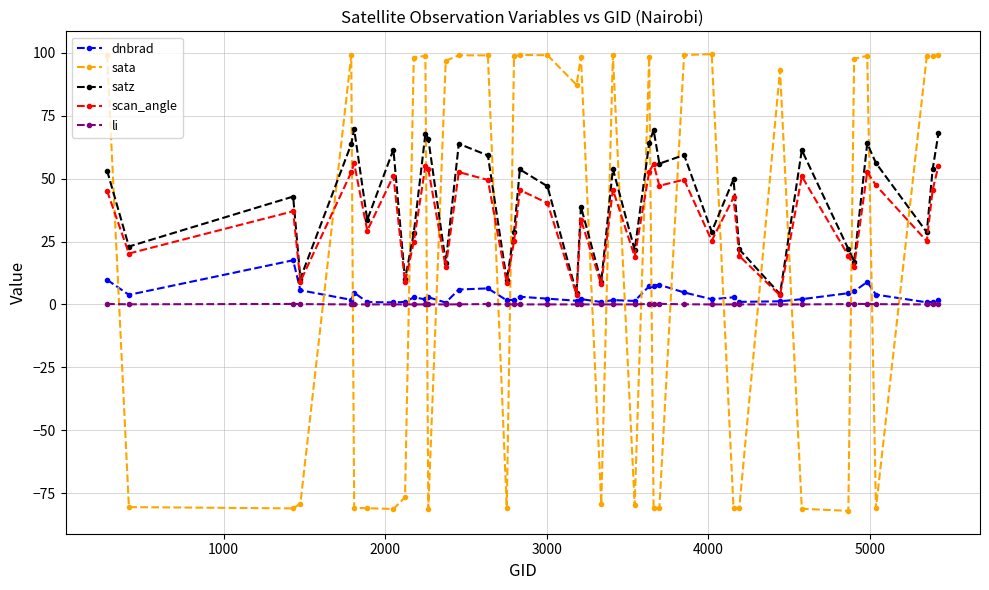

Which series has the largest range (max minus min)?

sata